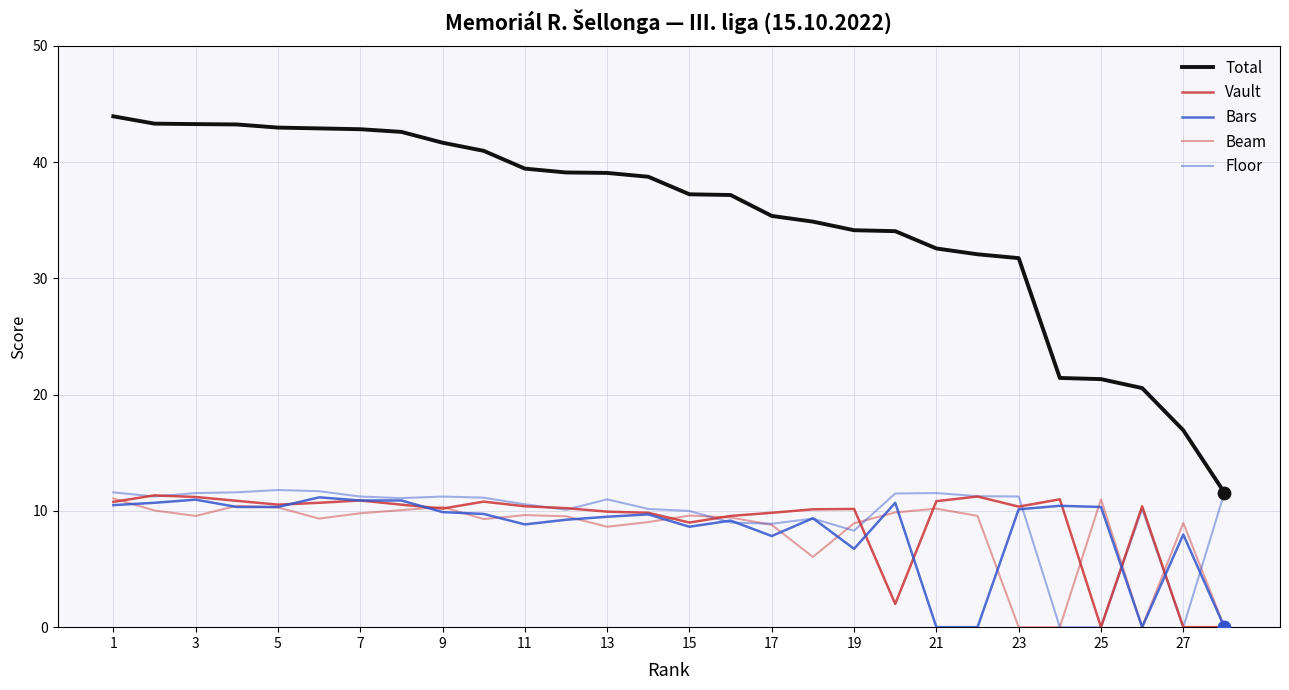

Which series has the largest total across all categories?

Total